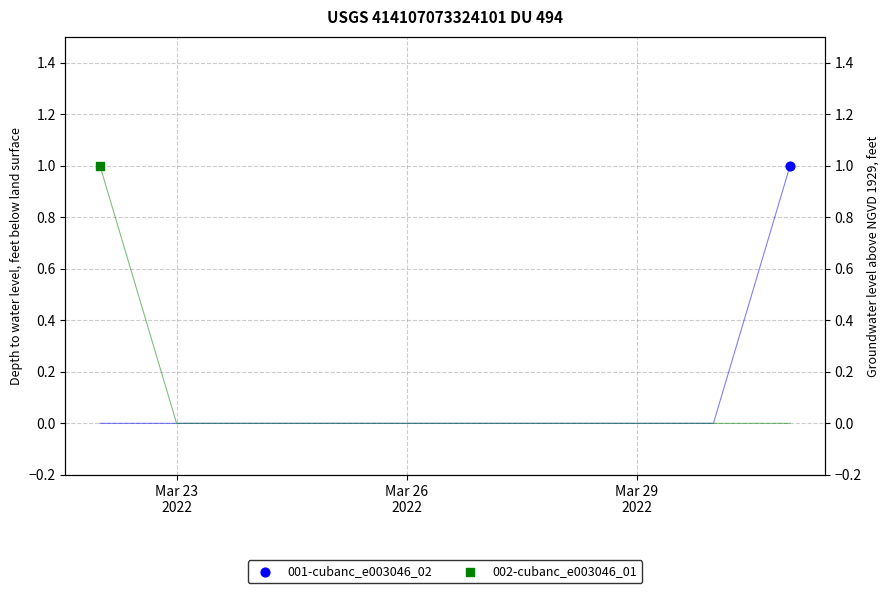

What is the total value across all series at 2022-03-31?

1